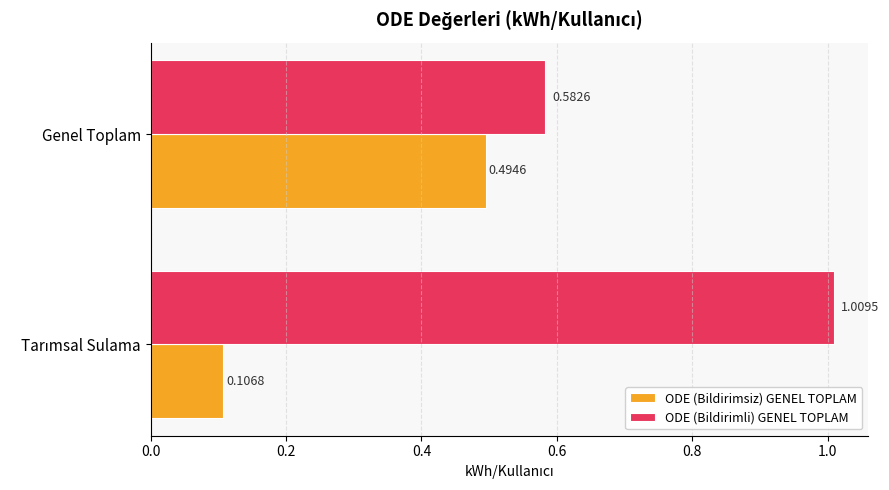

Rank the series by their maximum value, from lowest to highest.

ODE (Bildirimsiz) GENEL TOPLAM, ODE (Bildirimli) GENEL TOPLAM